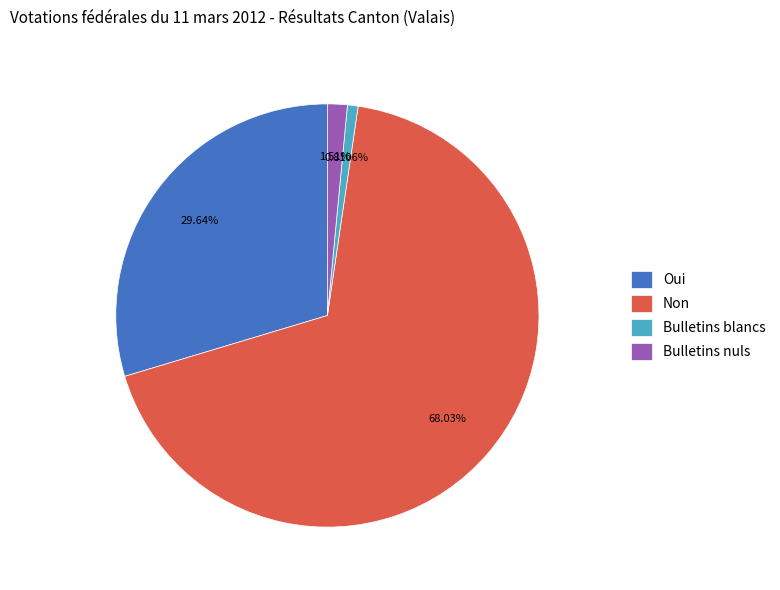

Rank the categories by value from highest to lowest.

Non, Oui, Bulletins nuls, Bulletins blancs